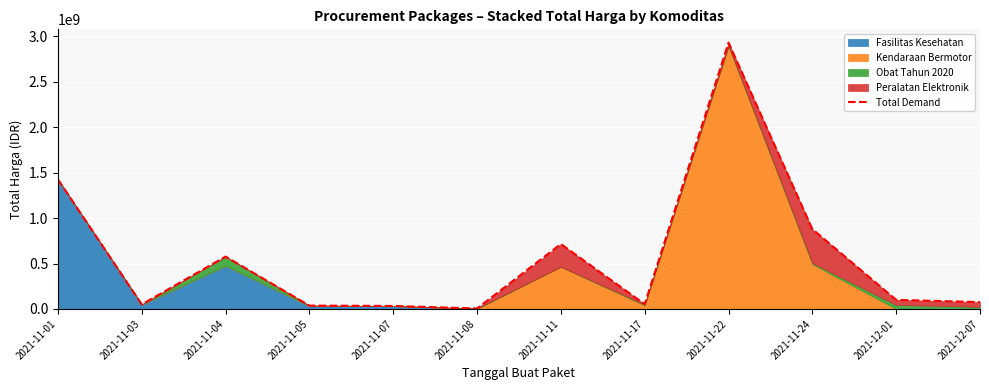

What is the label of the 1st point from the right?

2021-12-07